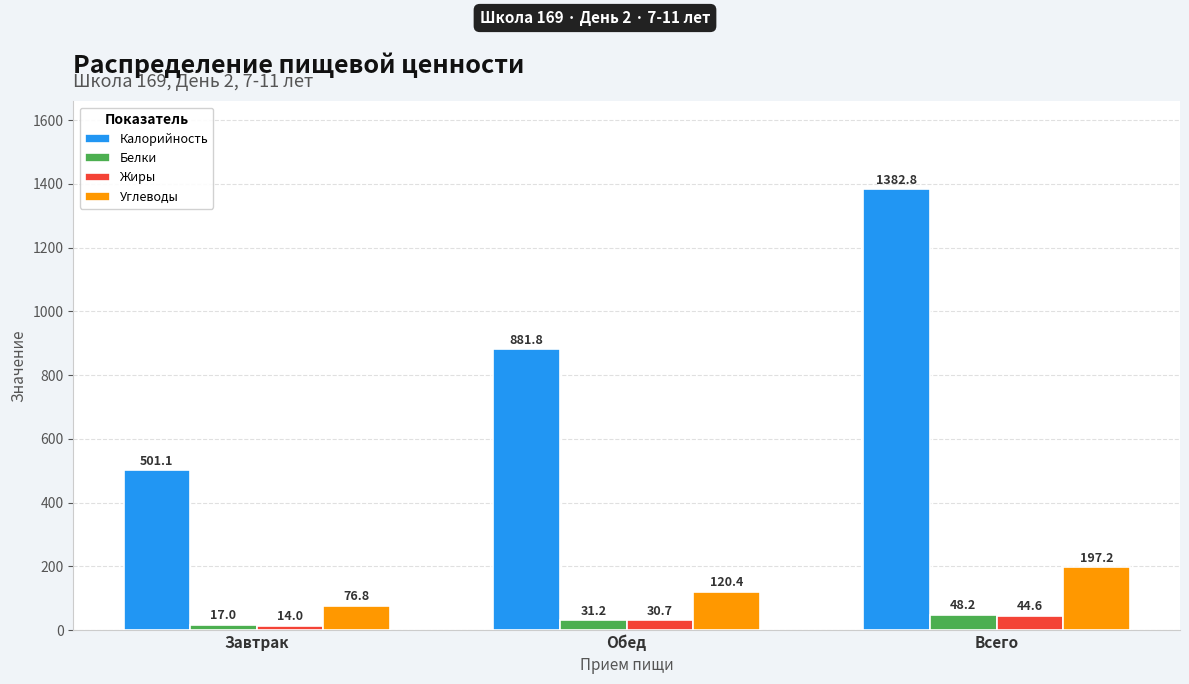

Reading left to right, transcribe all the data shown in this chart.

Калорийность: 501.1	881.8	1382.8
Белки: 17.0	31.2	48.2
Жиры: 14.0	30.7	44.6
Углеводы: 76.8	120.4	197.2